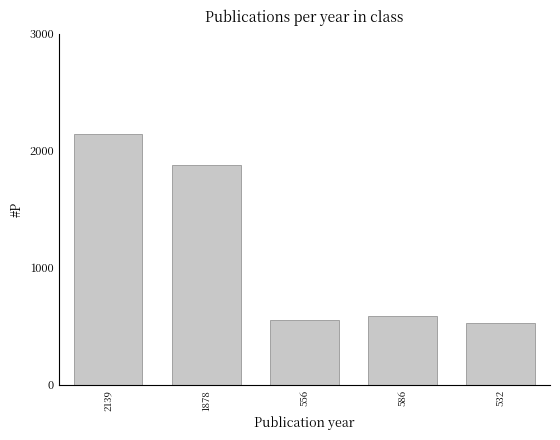

Which category has the highest value across all series?

2139